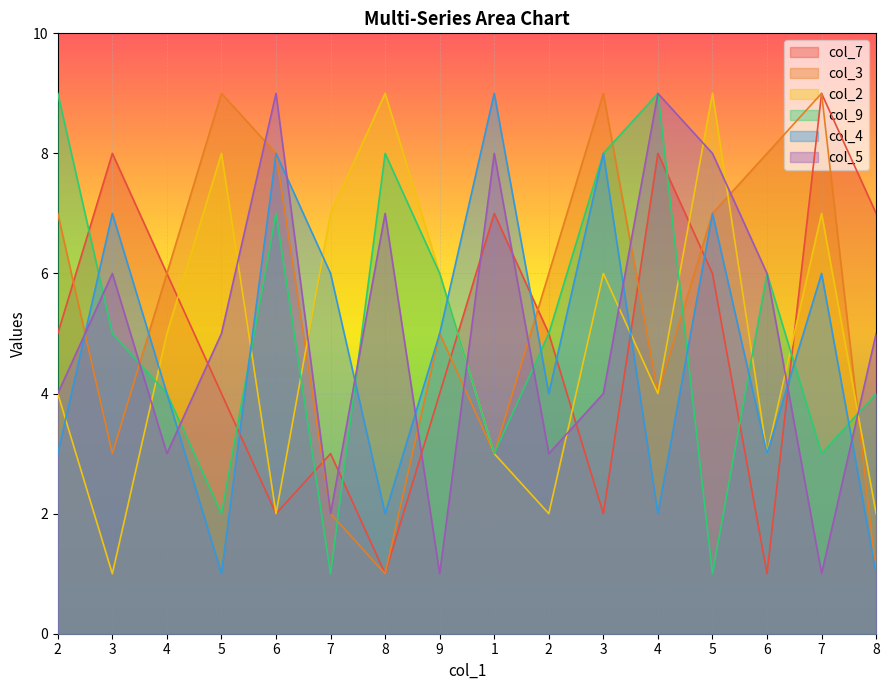

What is the greatest value displayed?

9